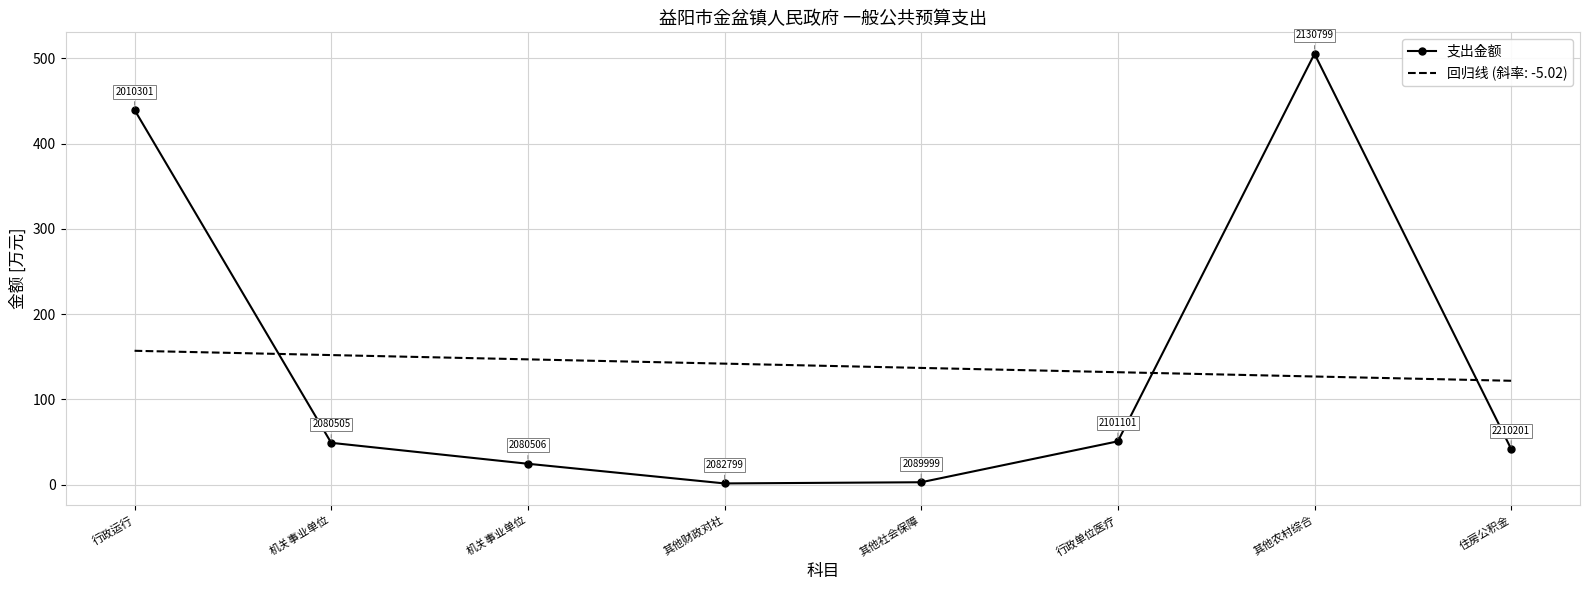

What are all the series names shown in the legend?

支出金额, 回归线 (斜率: -5.02)